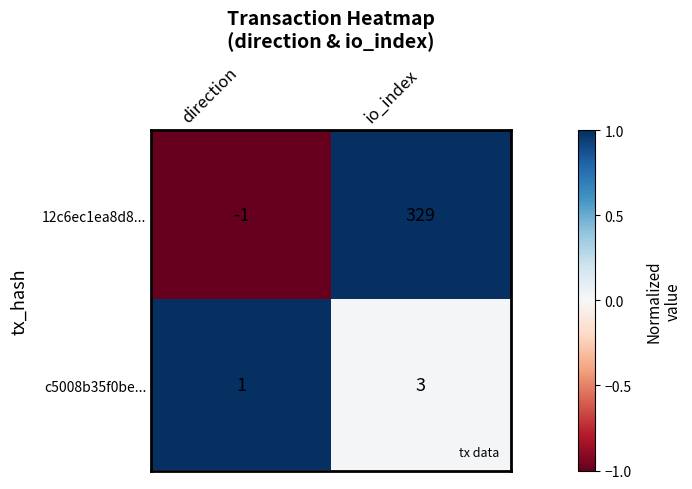

What is the greatest value displayed?

329